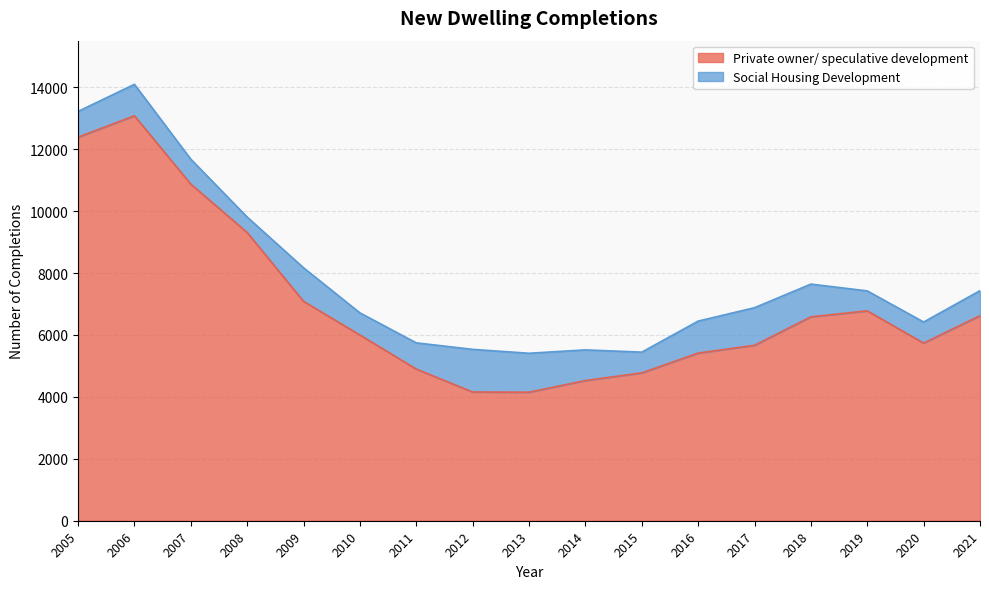

True or false: the data shows 12390 at 2005.

True